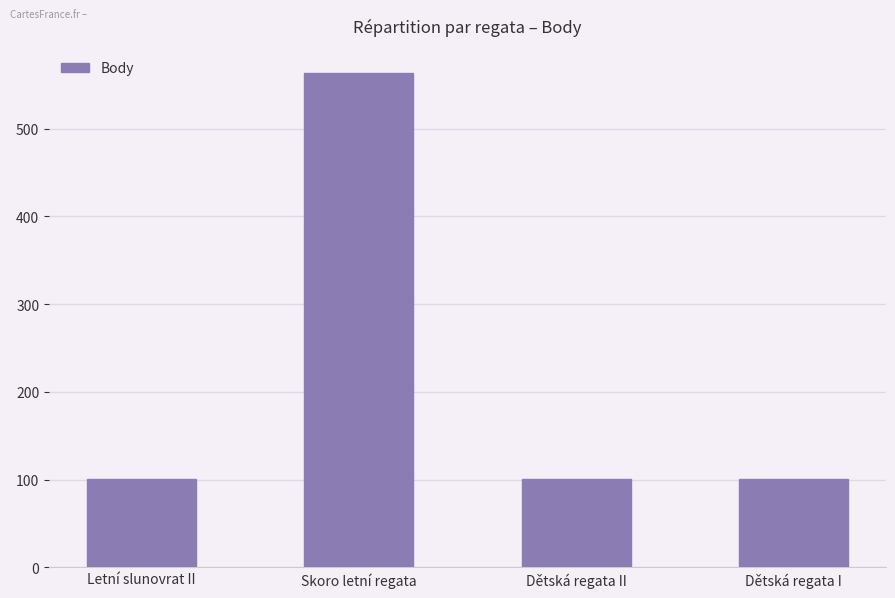

What is the change in value from Letní slunovrat II to Skoro letní regata?

+462